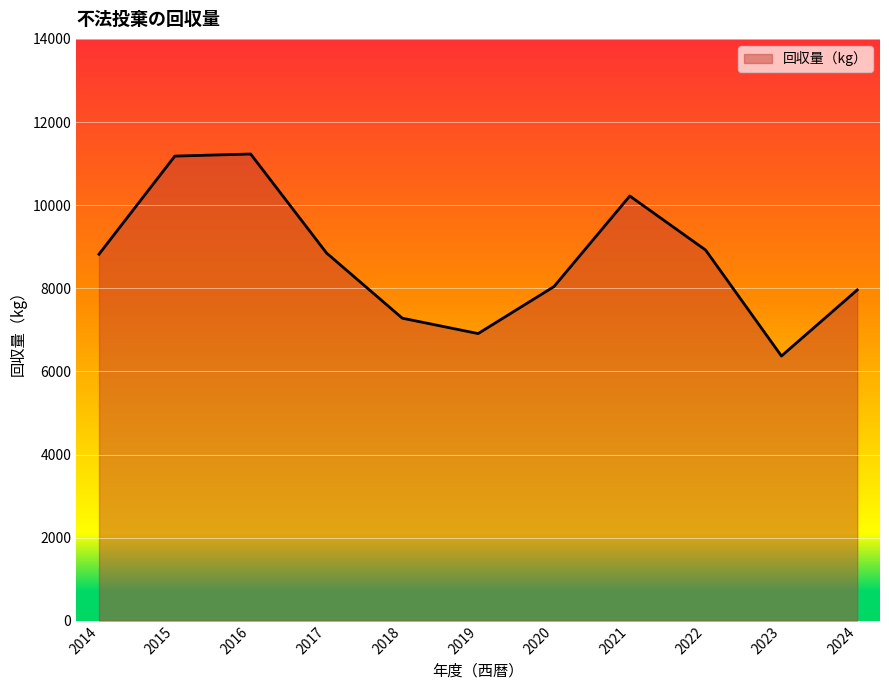

What is the difference between the second highest and second lowest values?

4270